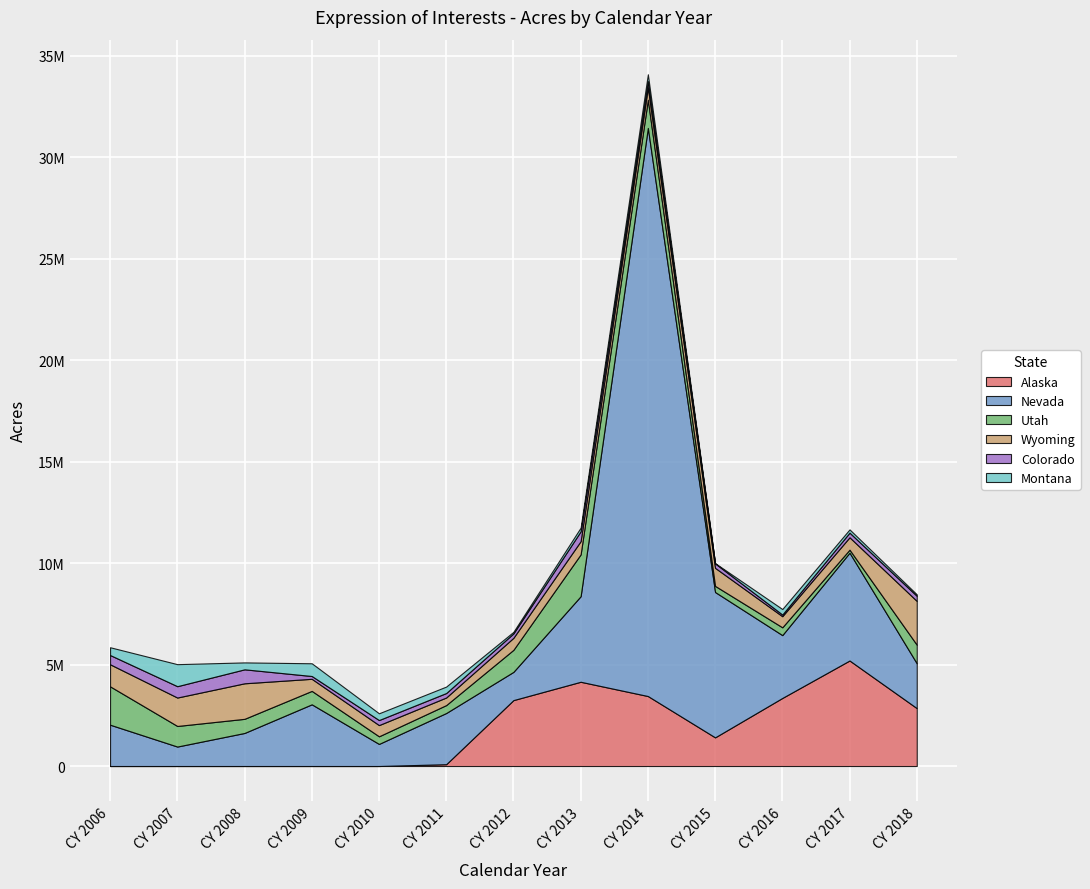

At which label does Montana reach its minimum?

CY 2015